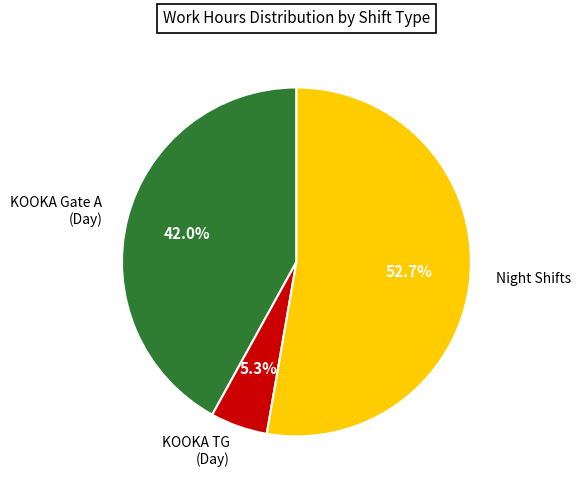

Rank the categories by value from highest to lowest.

Night Shifts, KOOKA Gate A (Day), KOOKA TG (Day)